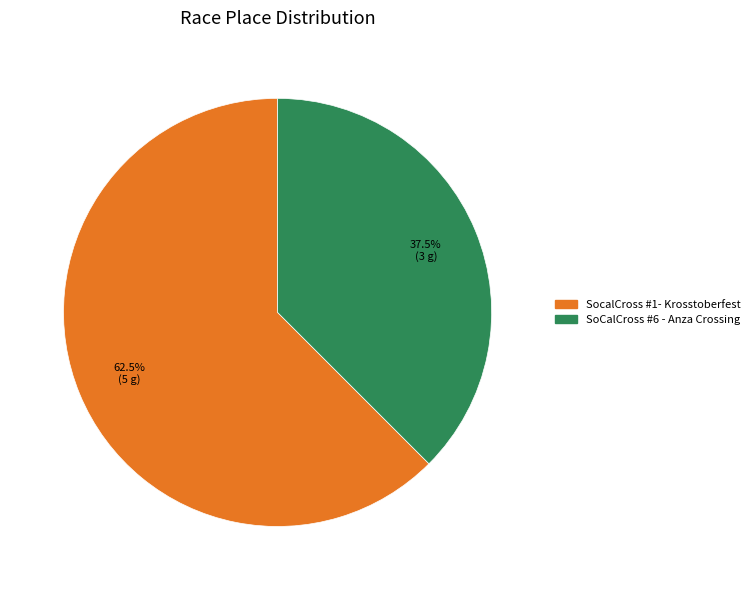

What portion of the pie excludes SocalCross #1- Krosstoberfest?

37.5%